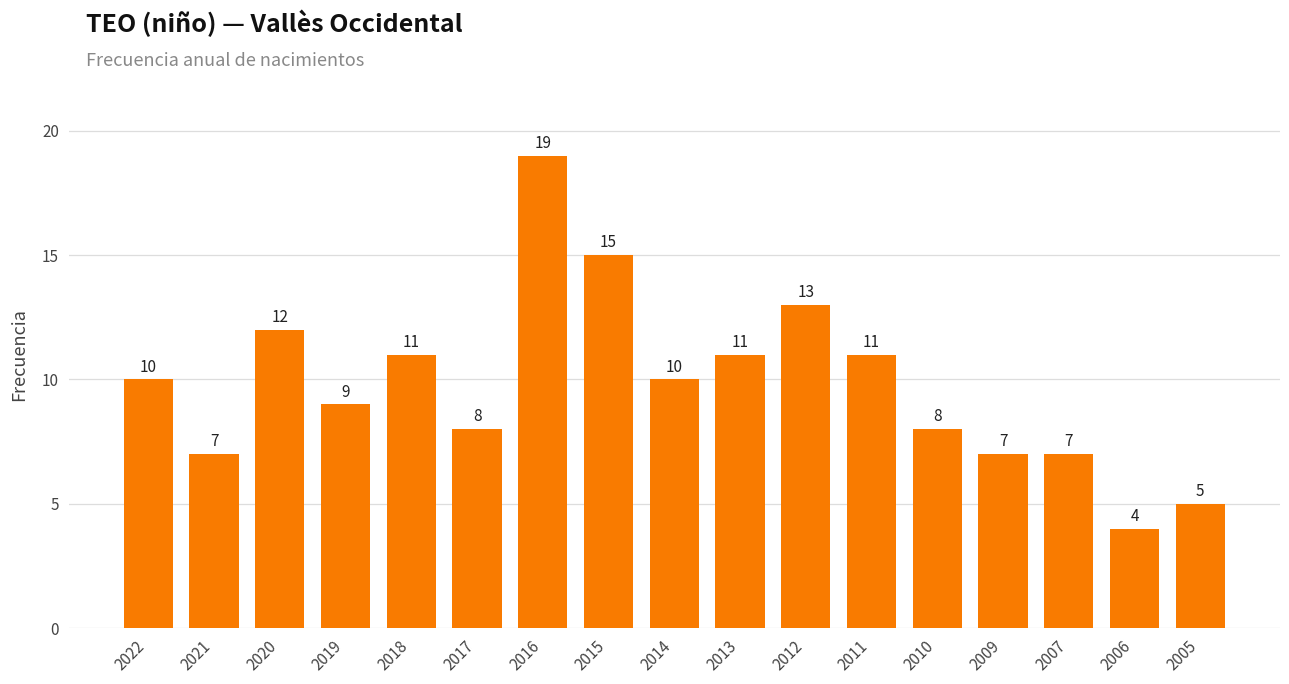

What is the value of the 9th bar from the left?

10